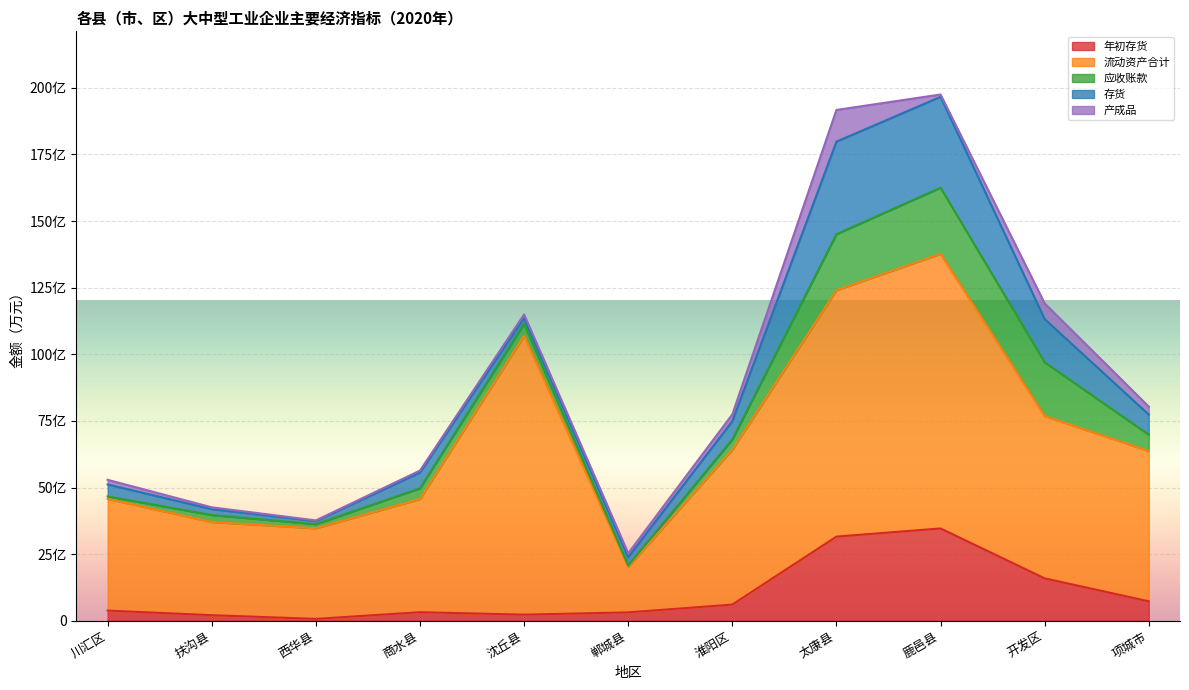

Is it true that 流动资产合计 equals 419188 at 川汇区?

True